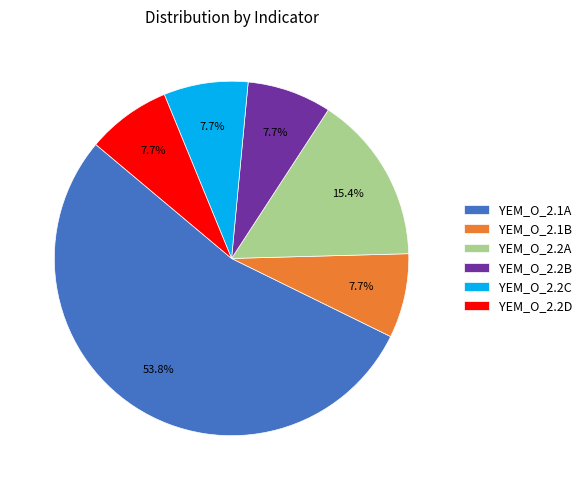

Which slice is the largest?

YEM_O_2.1A